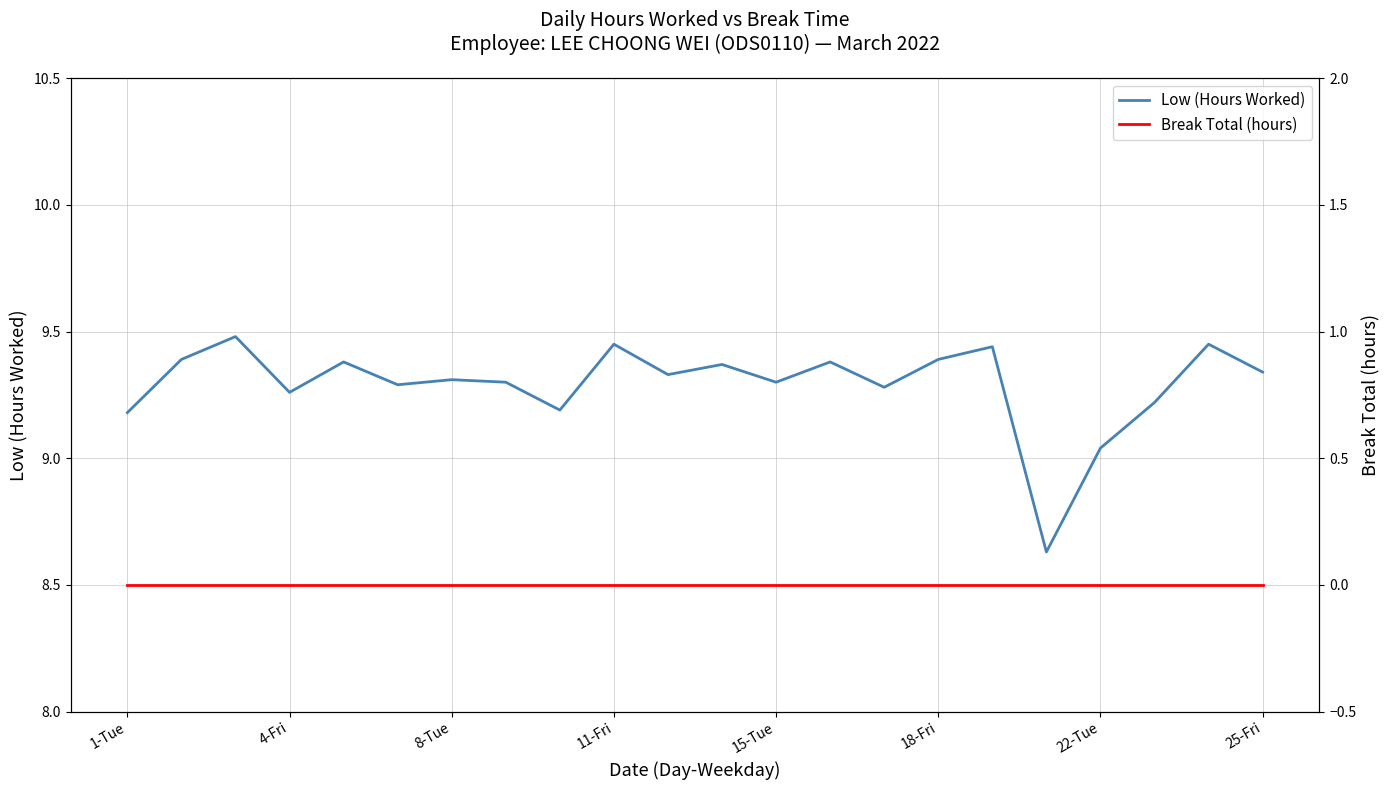

What is the lowest value of the Low (Hours Worked) series?

8.6